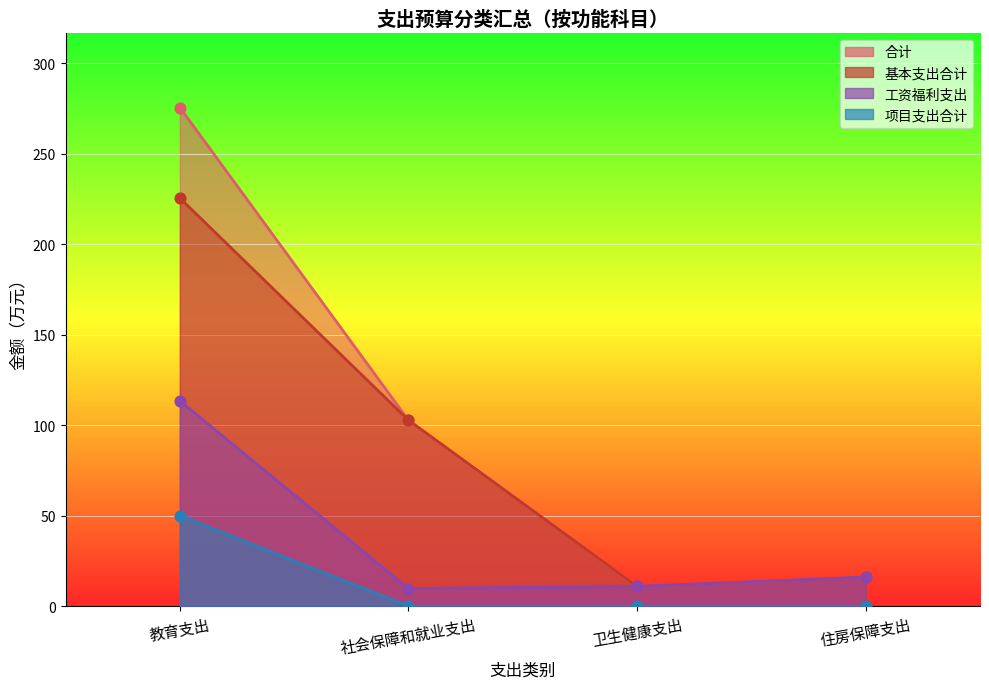

At which category is the sum across all series the highest?

教育支出